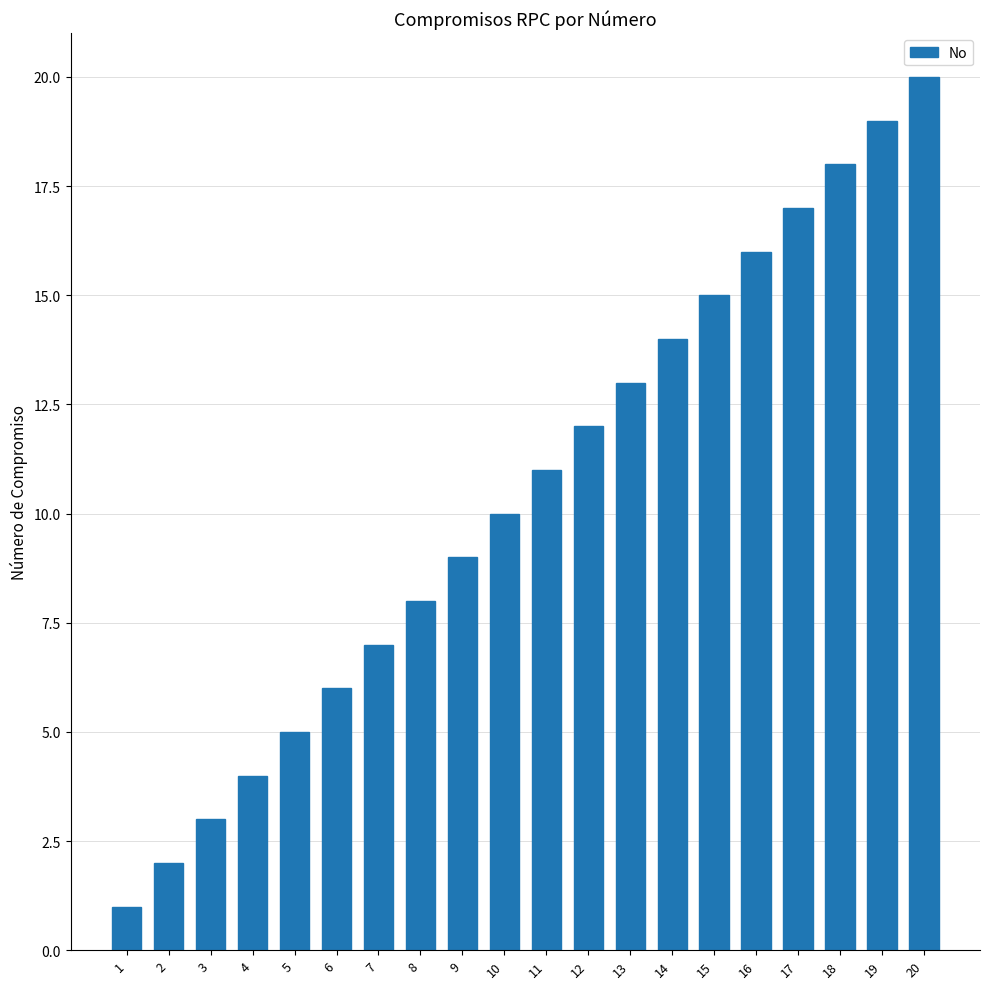

Is it true that the value at 18 is 18?

True